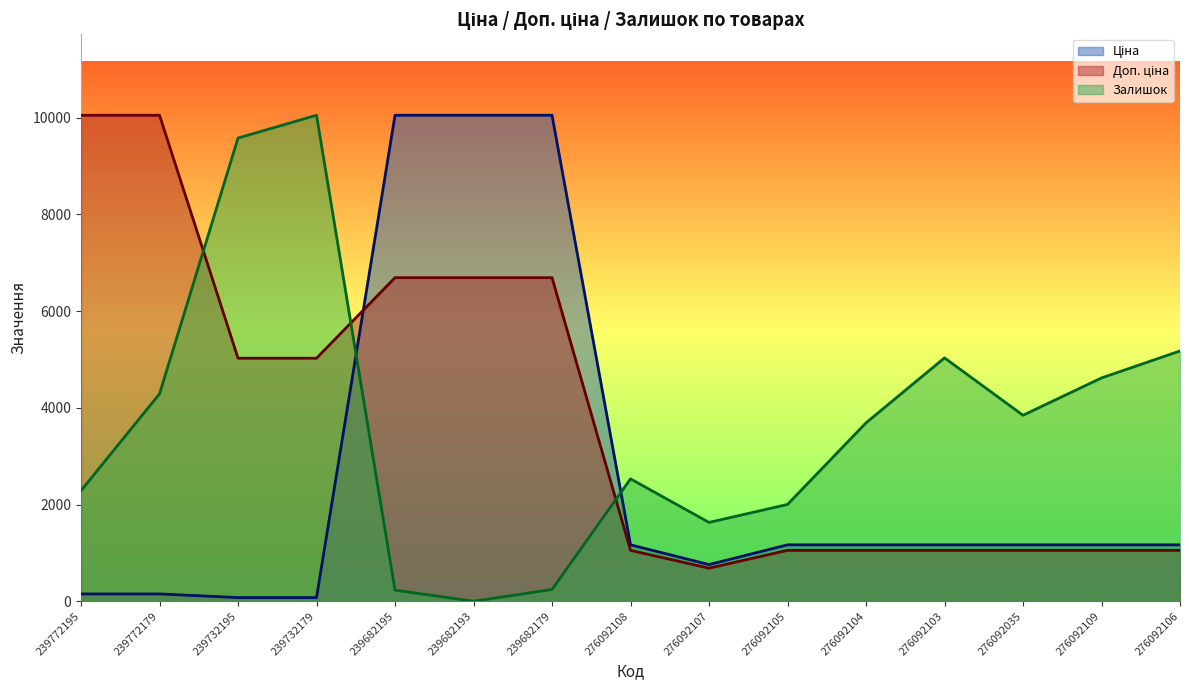

The Ціна series shows 1166.4 at 276092108. True or false?

True